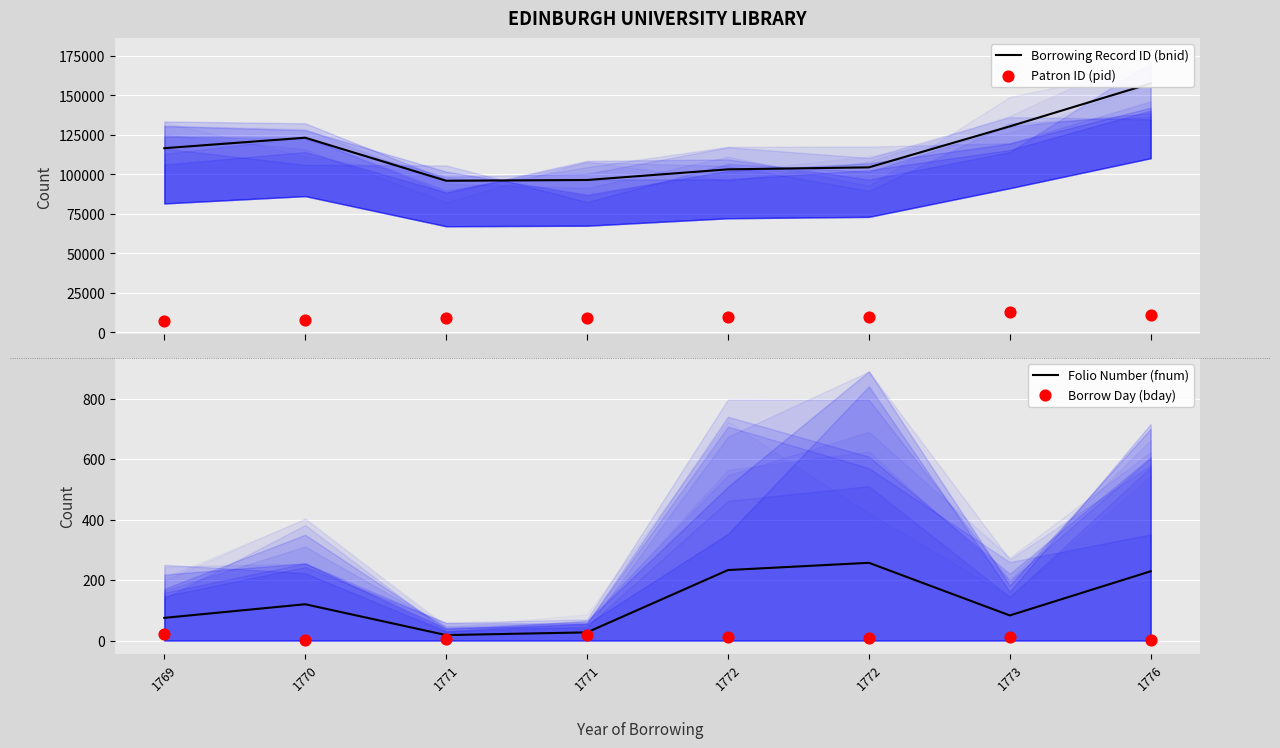

Which series has the largest total across all categories?

Borrowing Record ID (bnid)